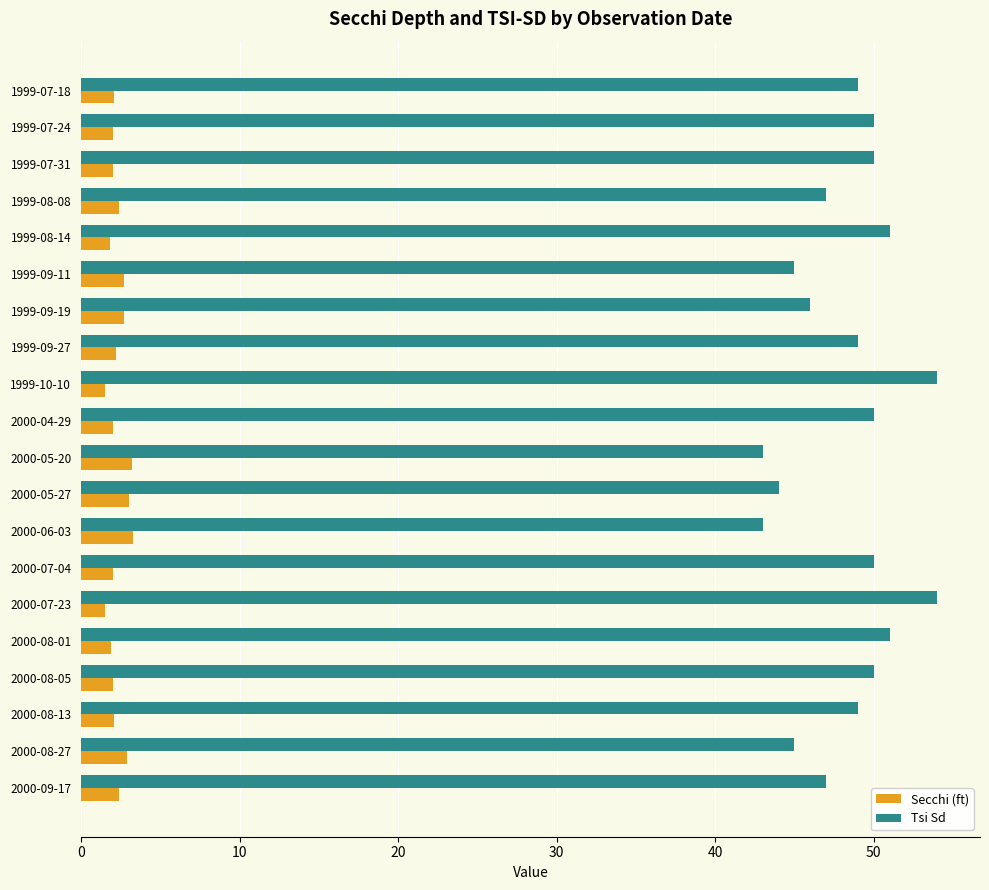

What is the minimum value shown in the chart?

1.5